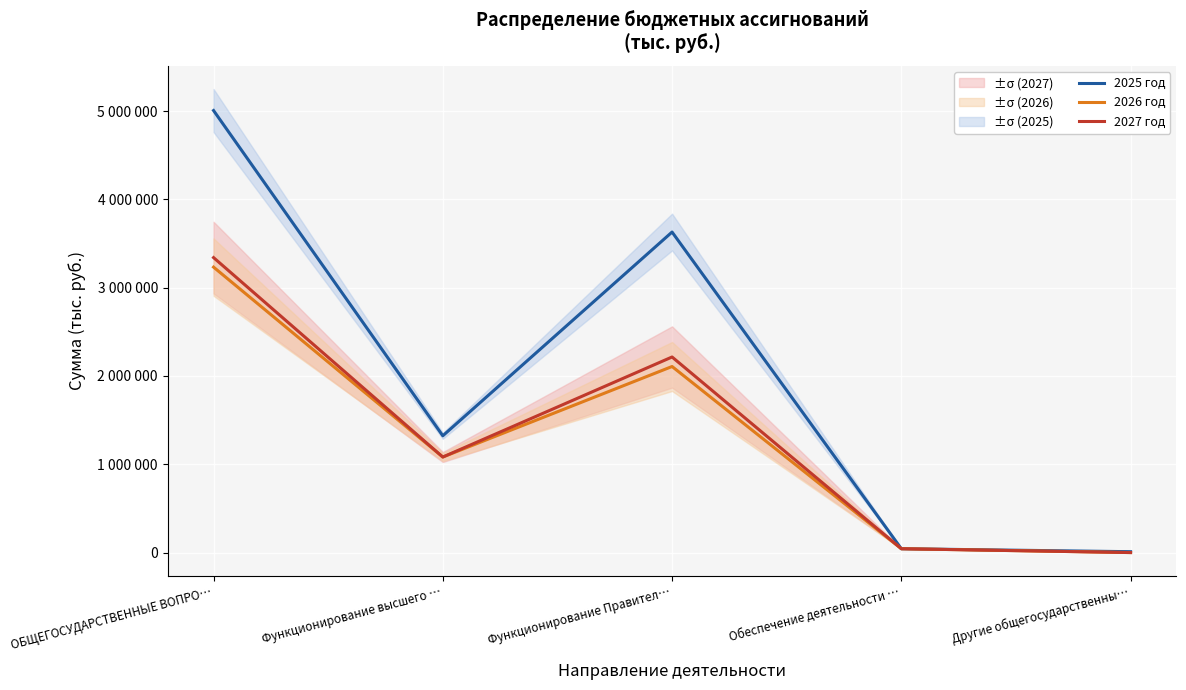

Read the 2025 год value at Функционирование Правител…, to the nearest 10.

3629890